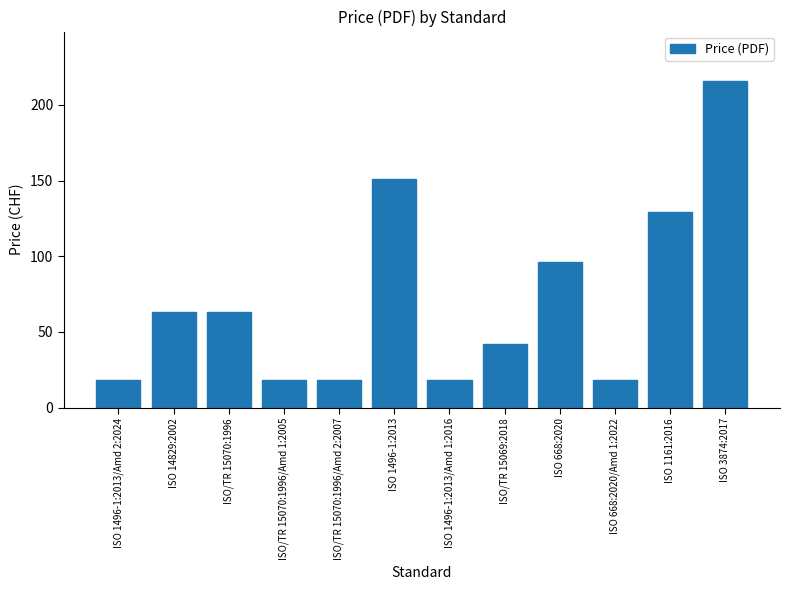

Reading right to left, transcribe all the data shown in this chart.

ISO 3874:2017=216	ISO 1161:2016=129	ISO 668:2020/Amd 1:2022=18	ISO 668:2020=96	ISO/TR 15069:2018=42	ISO 1496-1:2013/Amd 1:2016=18	ISO 1496-1:2013=151	ISO/TR 15070:1996/Amd 2:2007=18	ISO/TR 15070:1996/Amd 1:2005=18	ISO/TR 15070:1996=63	ISO 14829:2002=63	ISO 1496-1:2013/Amd 2:2024=18